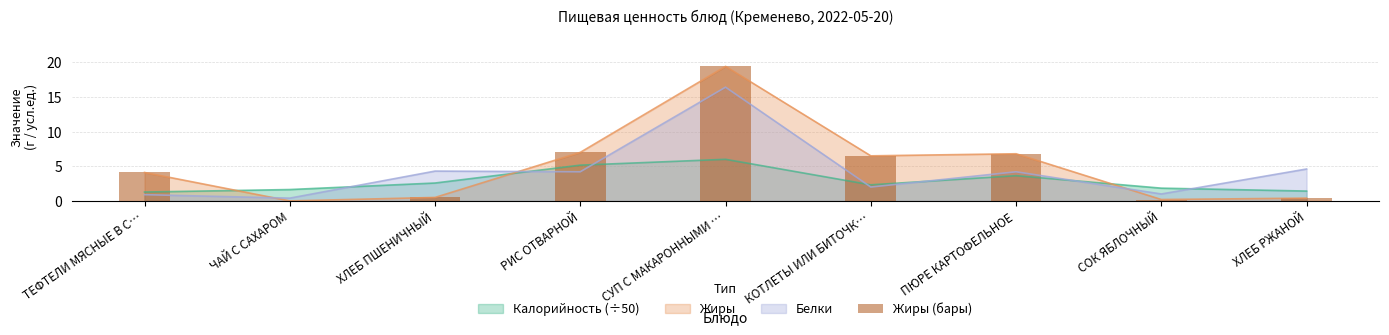

Is it true that the value at СУП С МАКАРОННЫМИ … is 19.4?

True